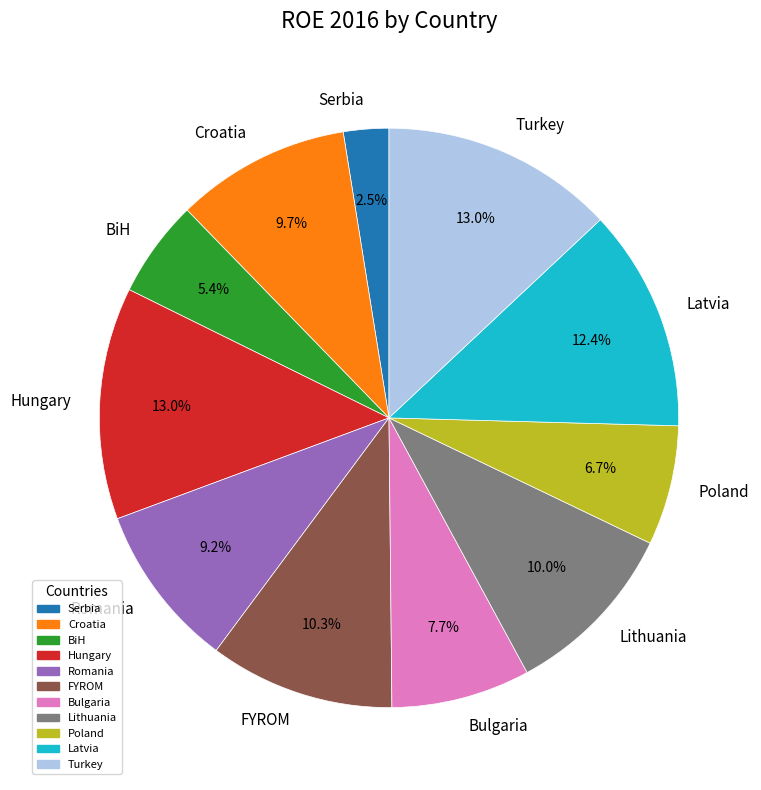

To the nearest percent, what is the combined percentage of Poland and Turkey?

20%